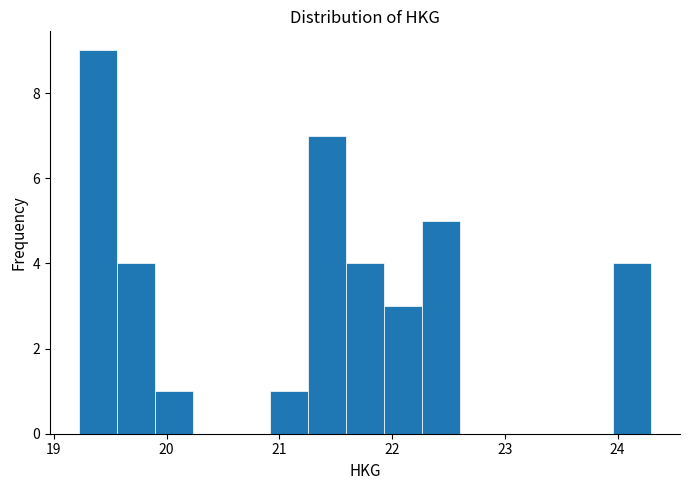

Read against the x-axis, roughly where is the centre of the tallest bar?

19.4